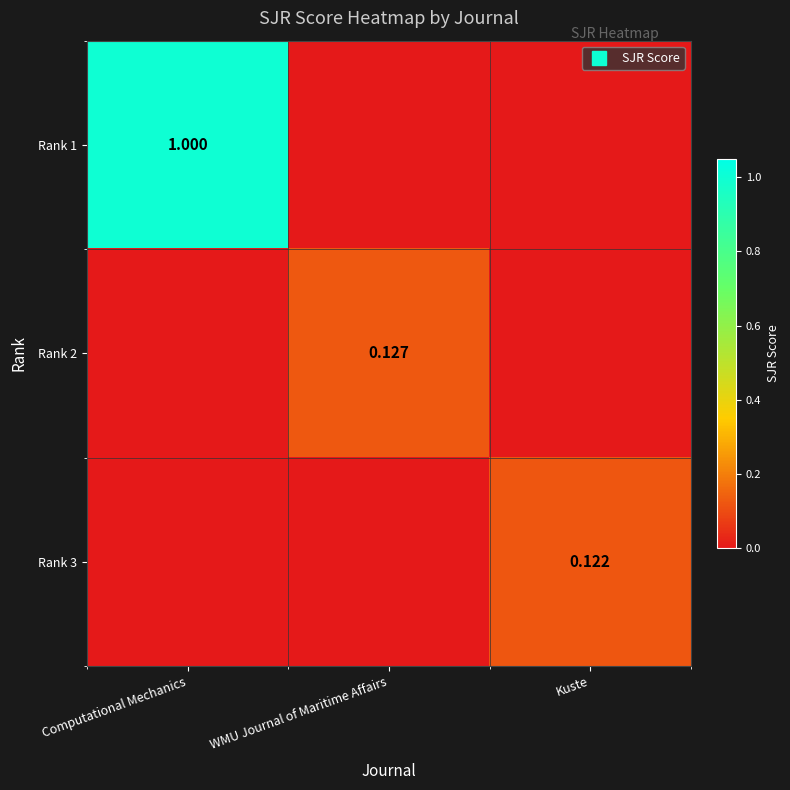

How many distinct data groups are displayed?

3